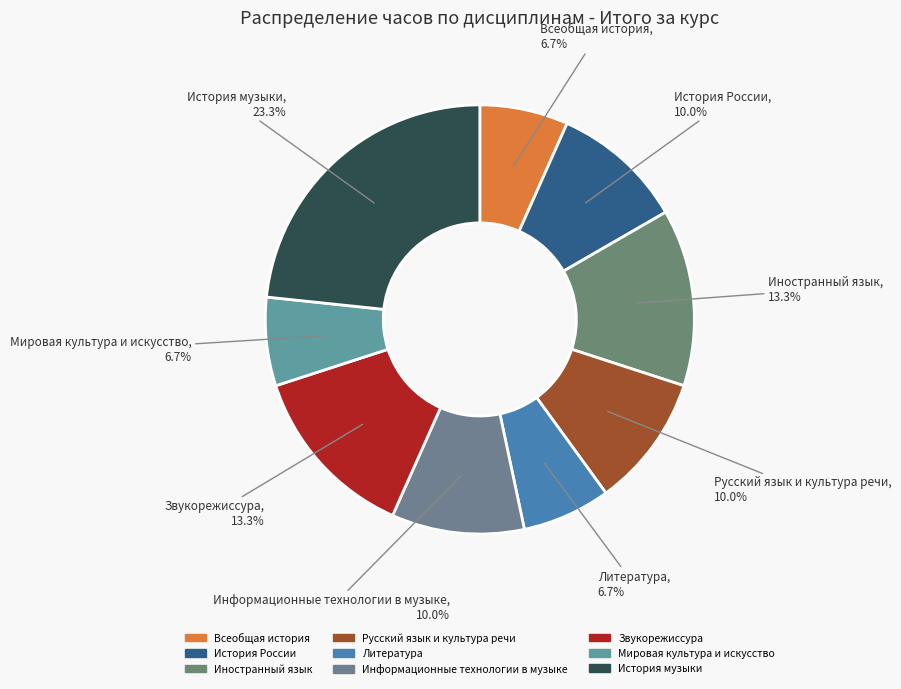

To the nearest percent, what is the average slice percentage?

11%